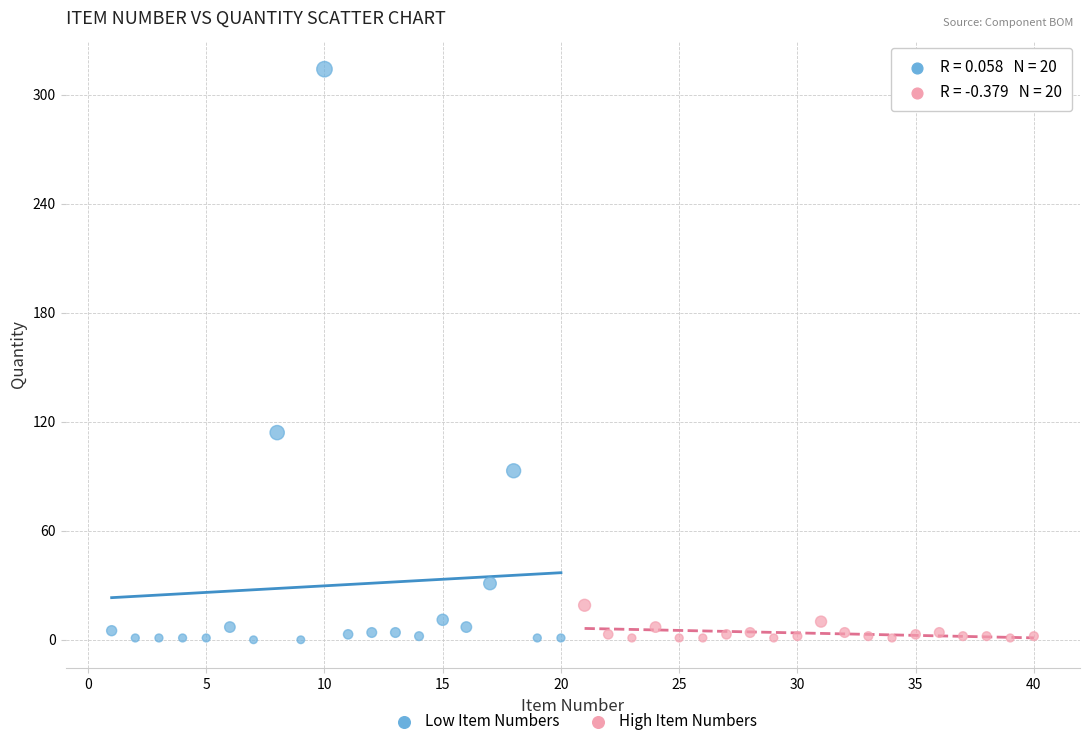

What are all the series names shown in the legend?

Low Item Numbers, High Item Numbers